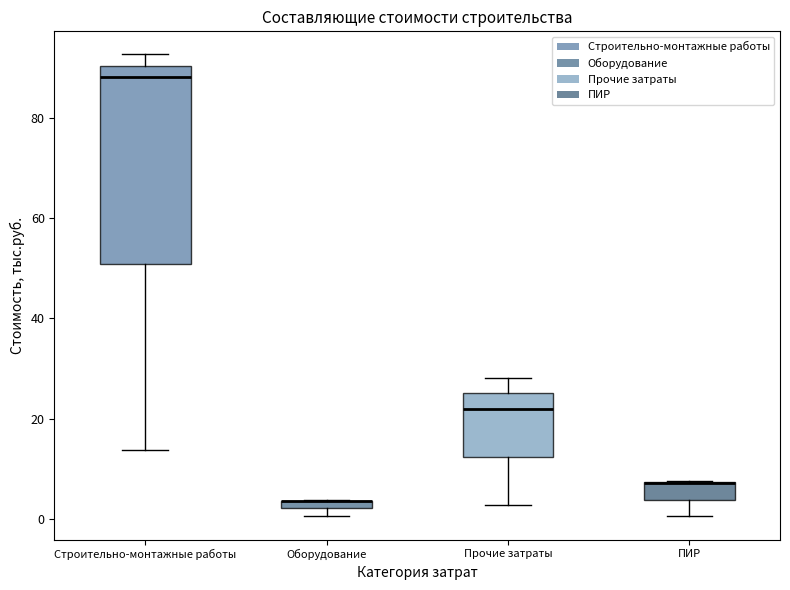

Where does the median line of the box for Прочие затраты sit on the y-axis? The values are not printed on the chart, so give them approximately, as read against the axis.

22